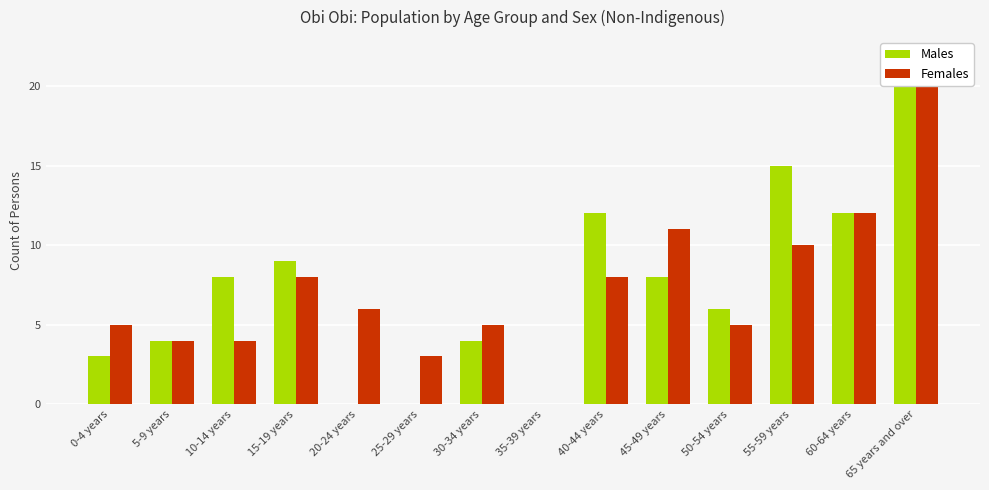

How many bars are there in total?

28